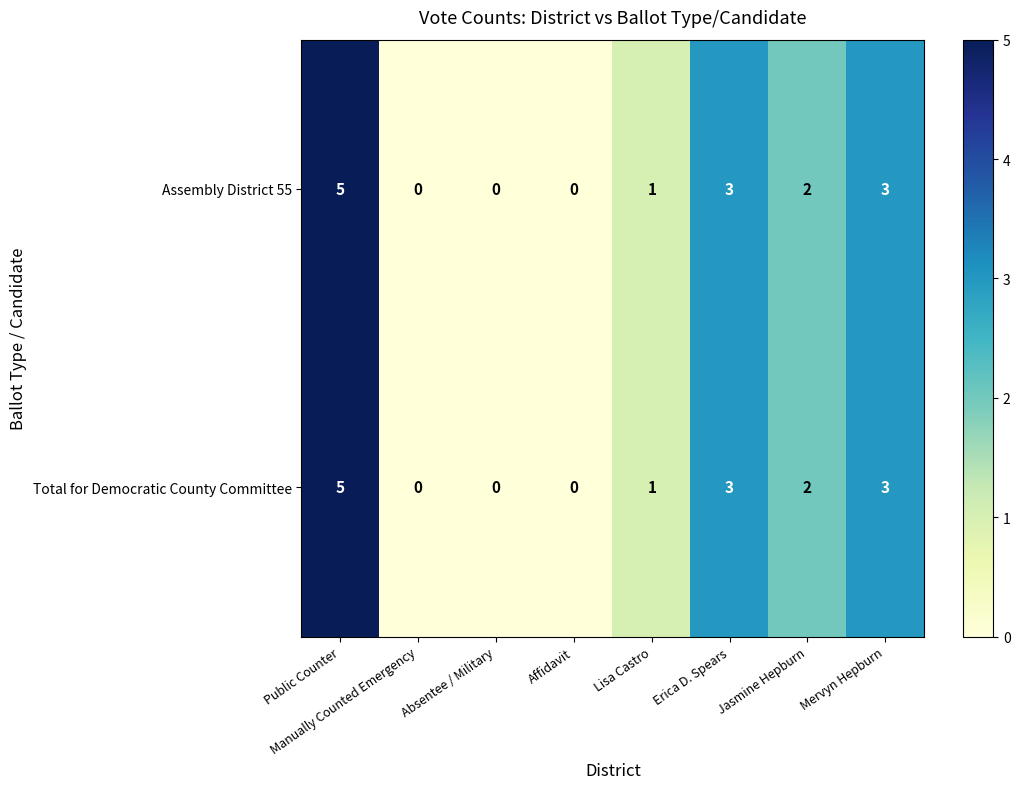

Count the Total for Democratic County Committee values in the range 0 to 3.

7